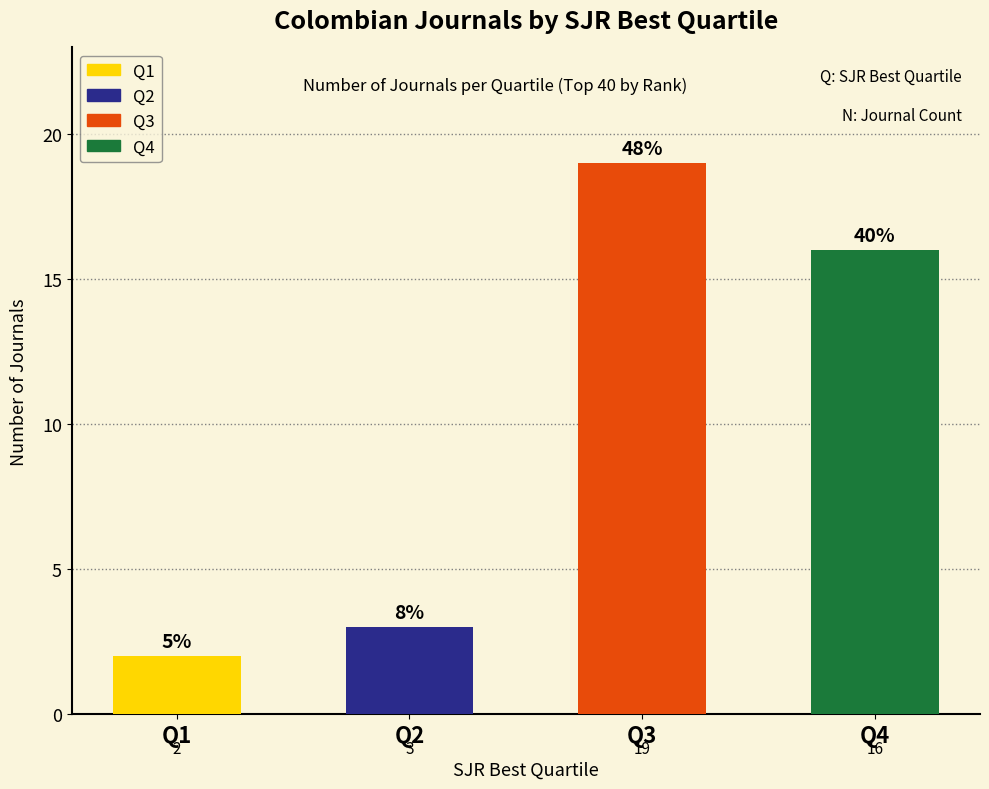

How many bars are there in total?

4